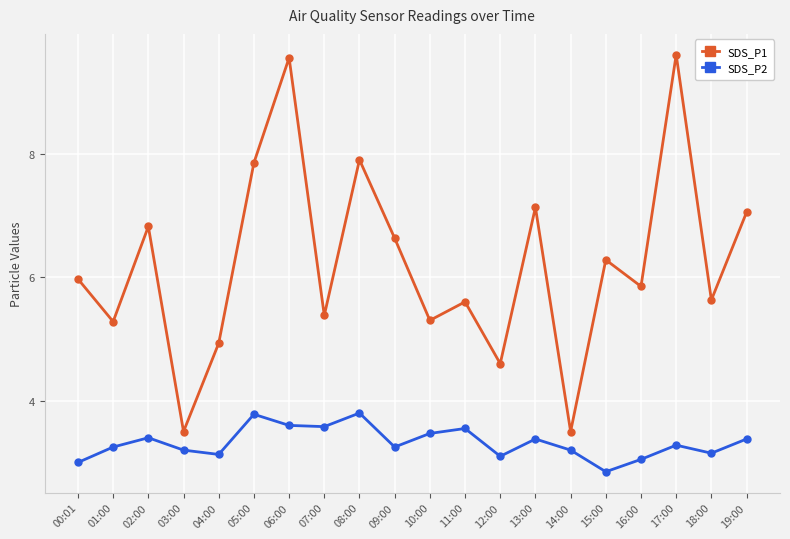

At how many categories does at least one series exceed 7?

6